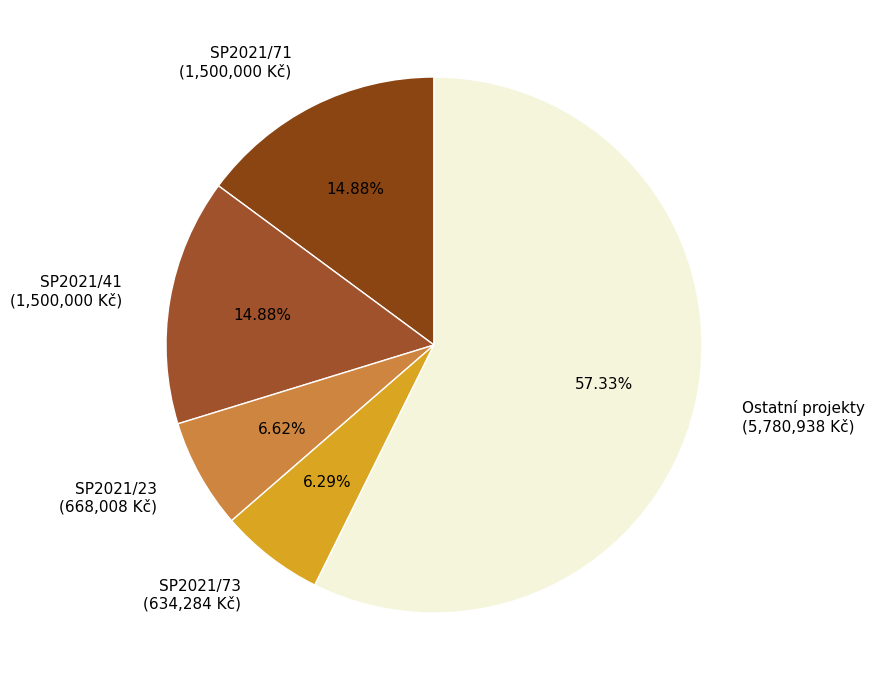

How many segments does this pie chart have?

5